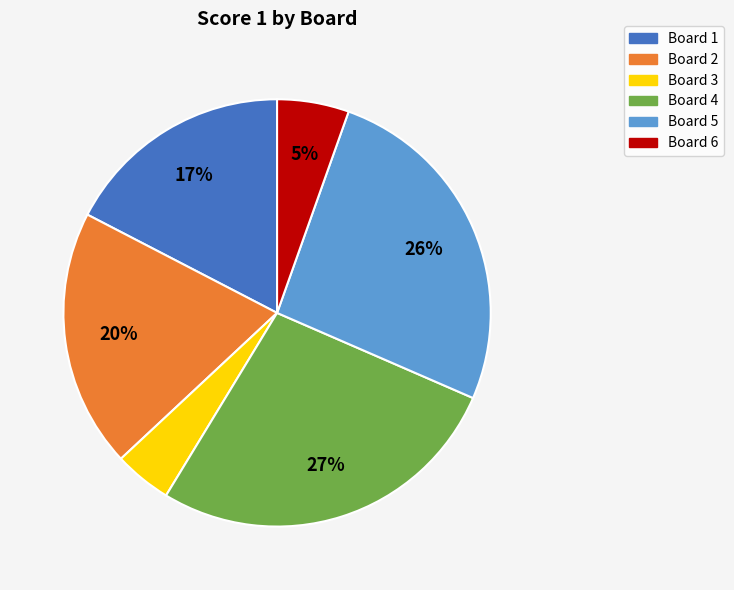

To the nearest percent, what is the average slice percentage?

17%